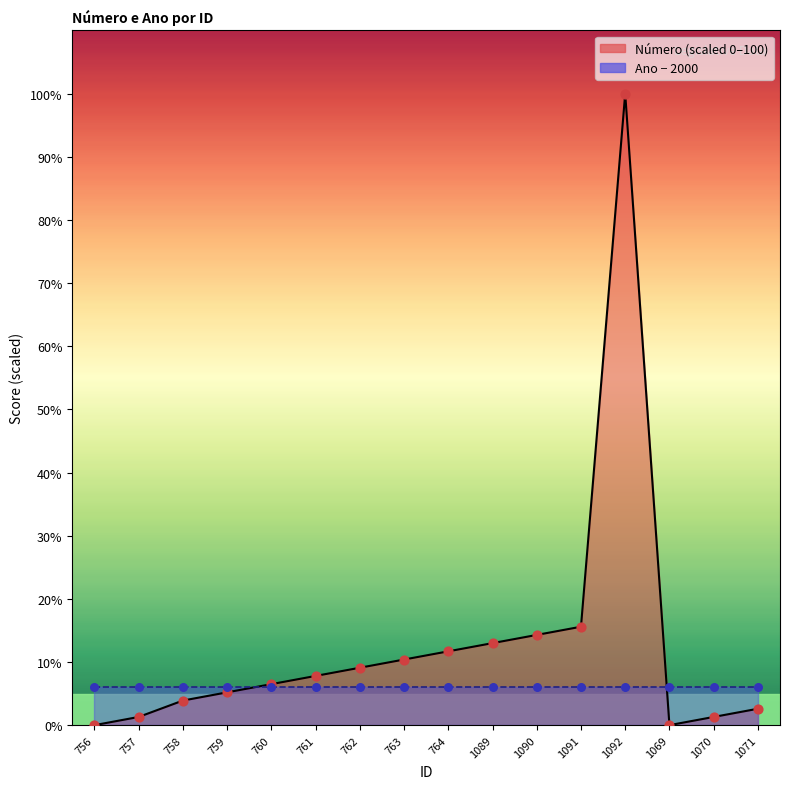

What is the change in value from 756 to 1092?

+100.0